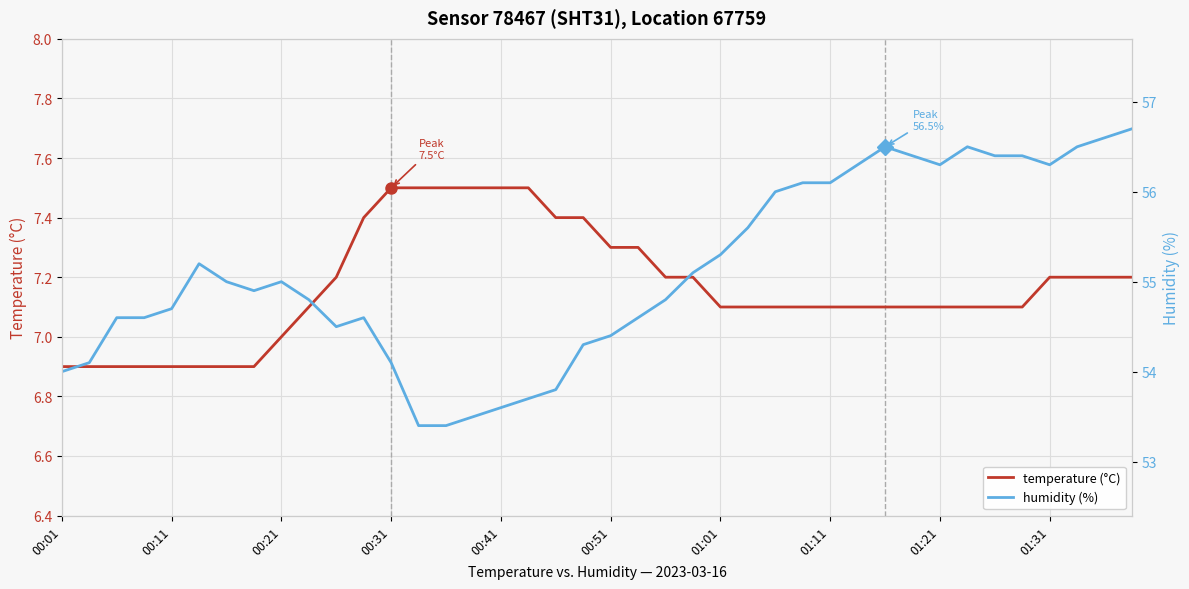

True or false: temperature (°C) and humidity (%) intersect in this chart.

False